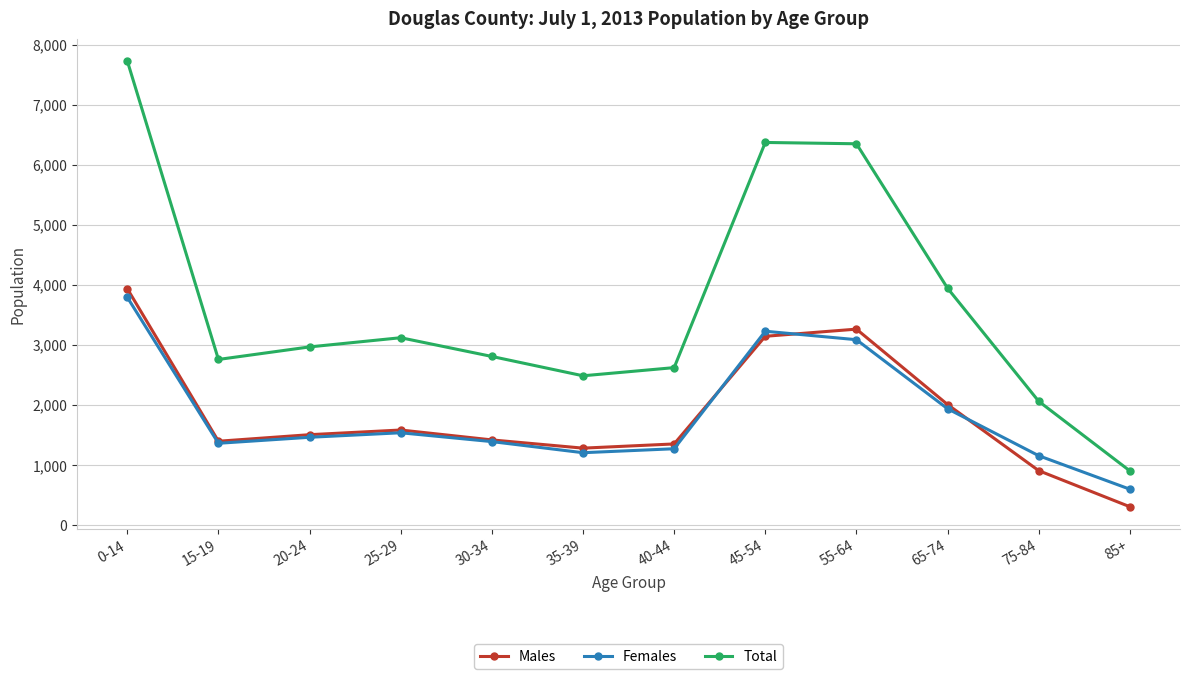

Where does the Females series first go above 1462?

0-14